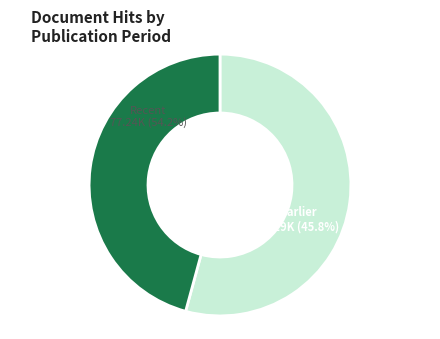

Which category has the biggest portion of the pie?

Stratégies nationales en santé au XXIe